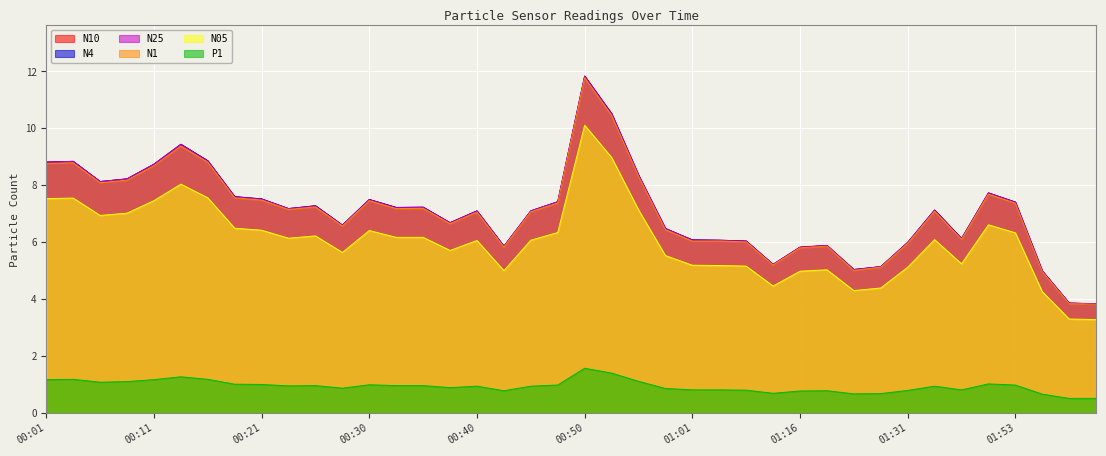

At 01:48, list the series in order from largest to smallest.

N4, N10, N25, N1, N05, P1